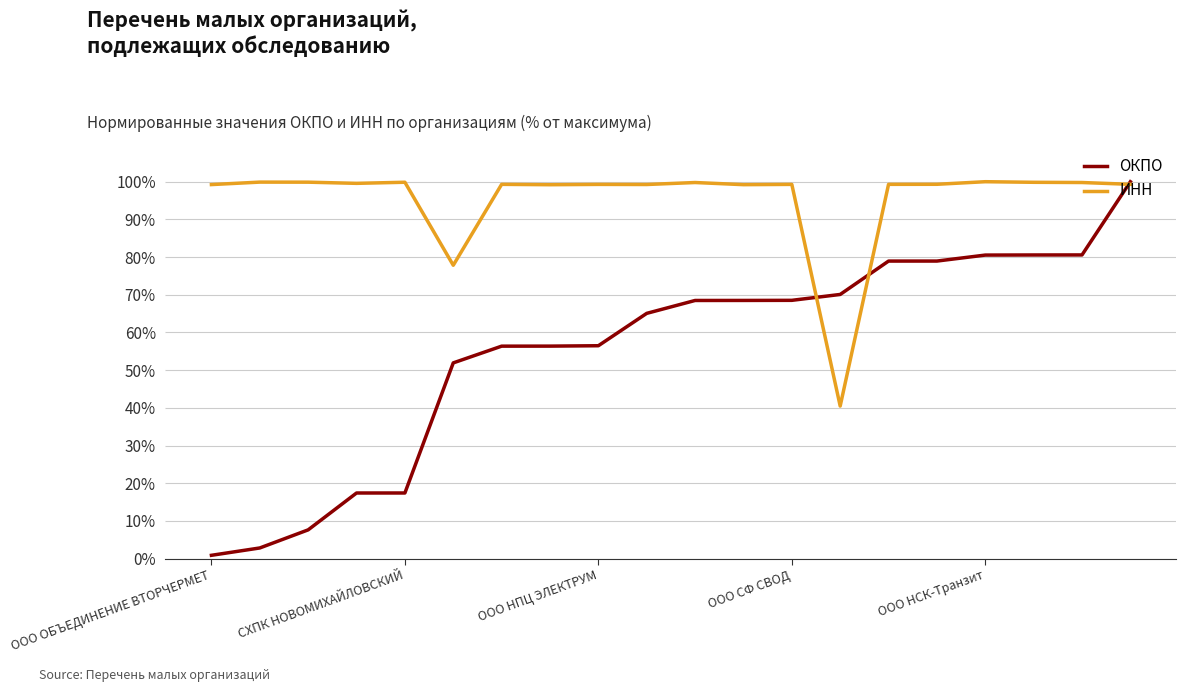

What is the average value of the ИНН series?

95.5